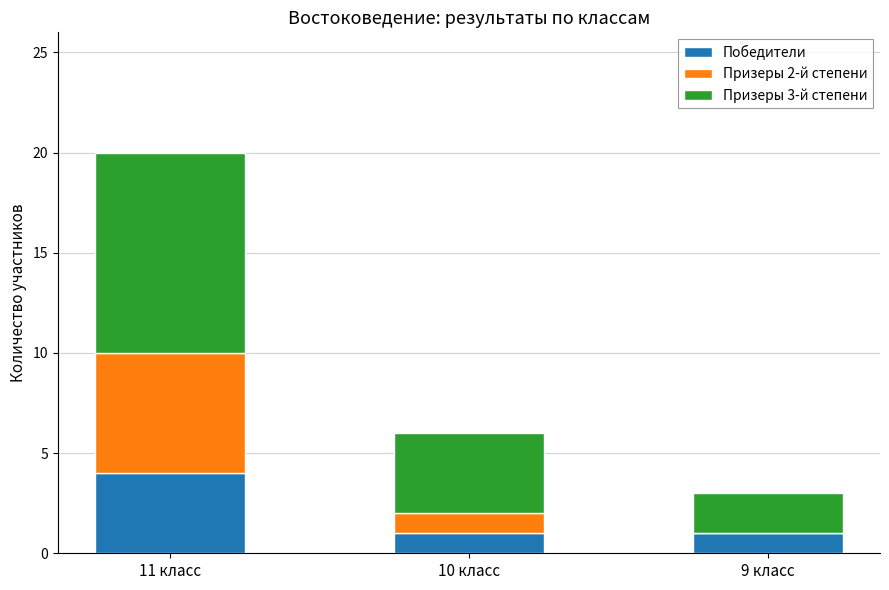

Are the bars grouped side by side (vs. stacked)?

No